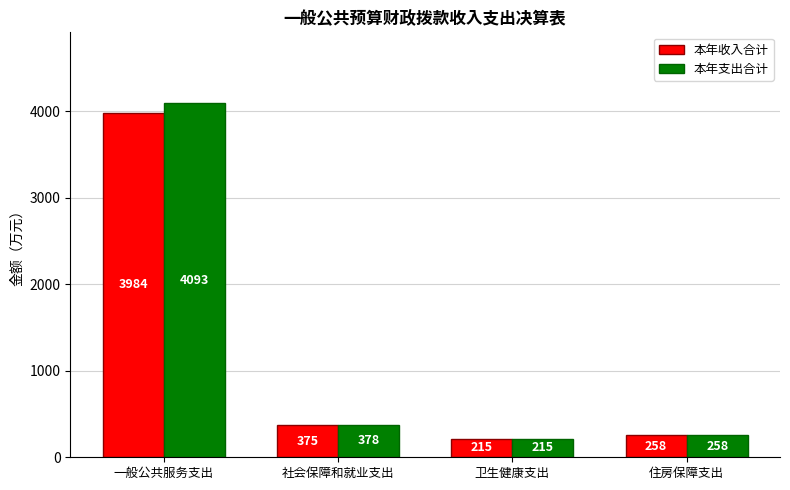

What is the label of the 4th bar from the right?

一般公共服务支出